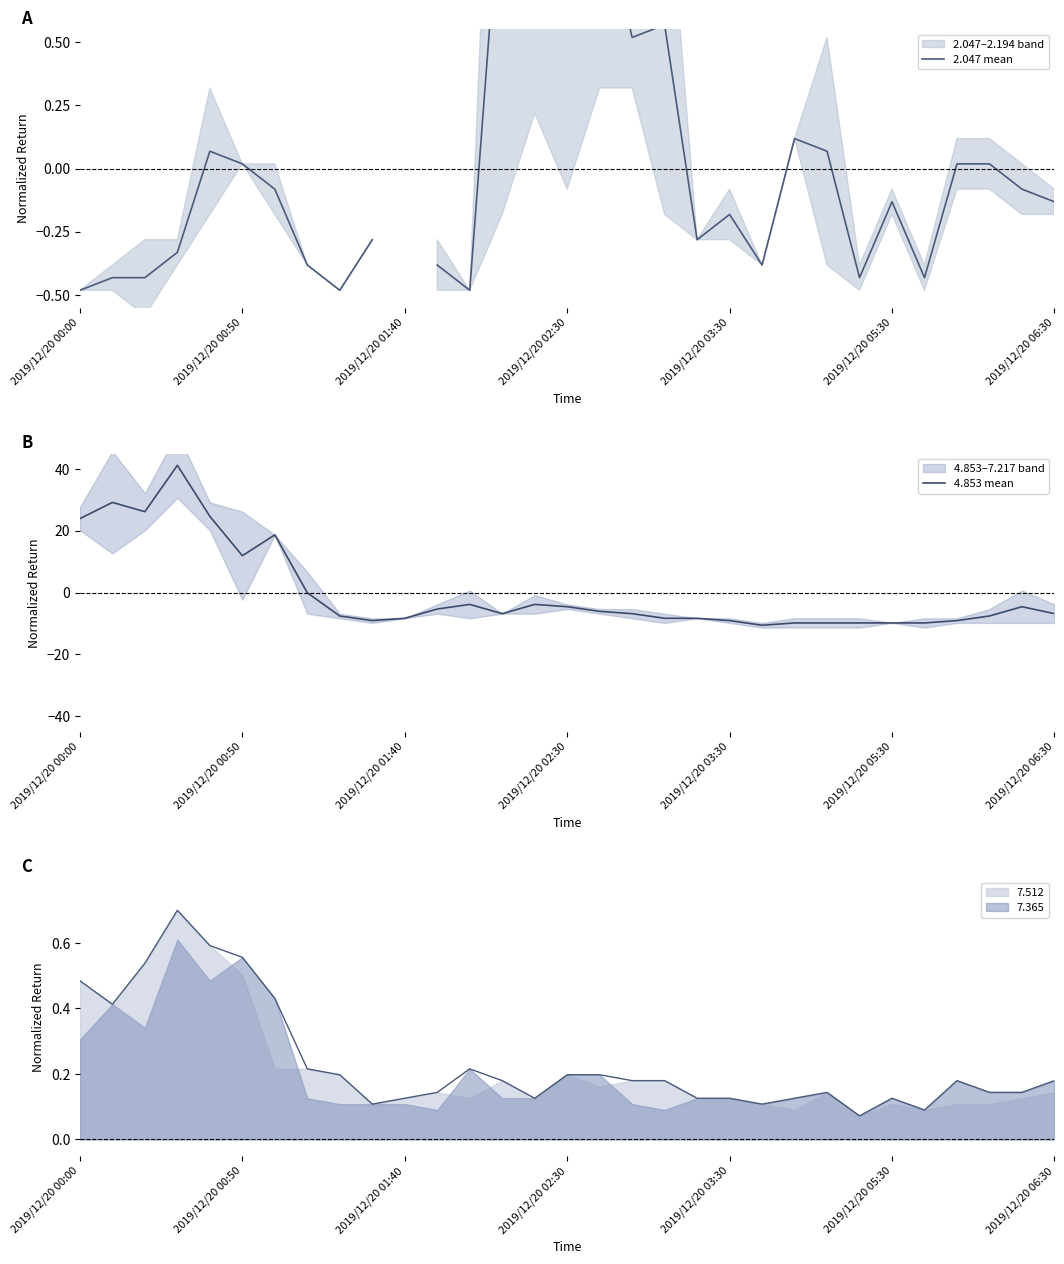

How many lines are shown in the chart?

2